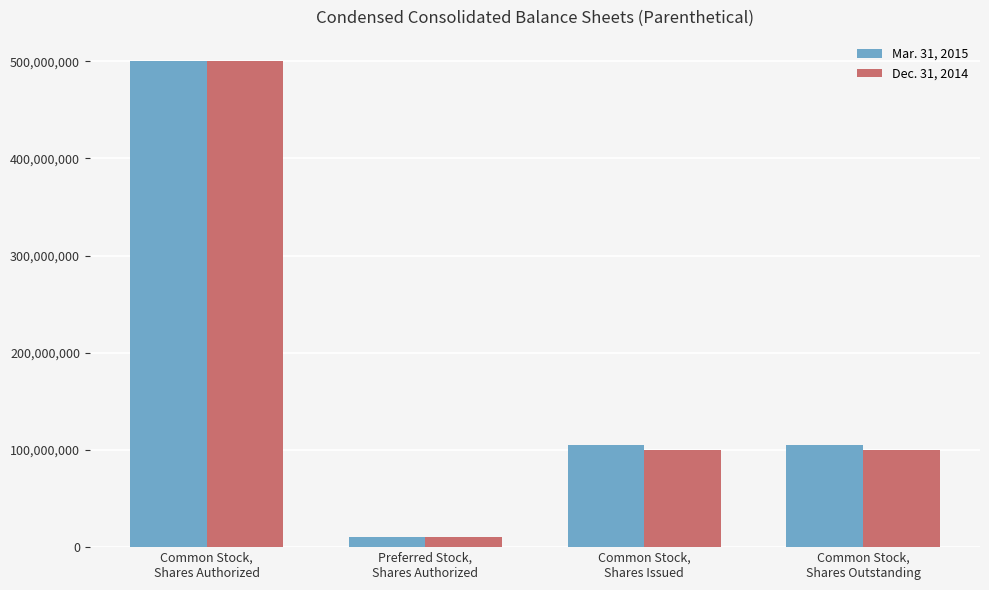

Reading left to right, transcribe all the data shown in this chart.

Mar. 31, 2015: 500000000	10000000	104798427	104798427
Dec. 31, 2014: 500000000	10000000	99483055	99483055